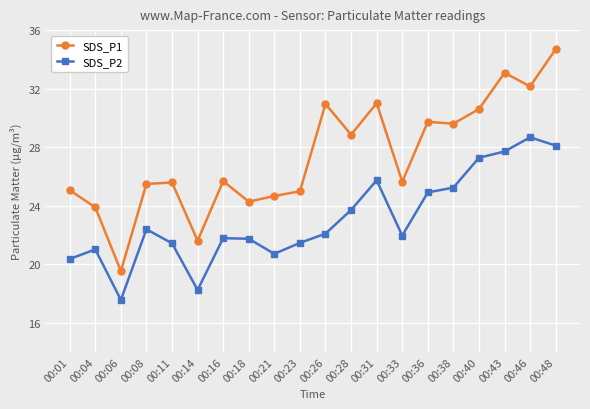

What is the sum of all SDS_P1 values?

547.0